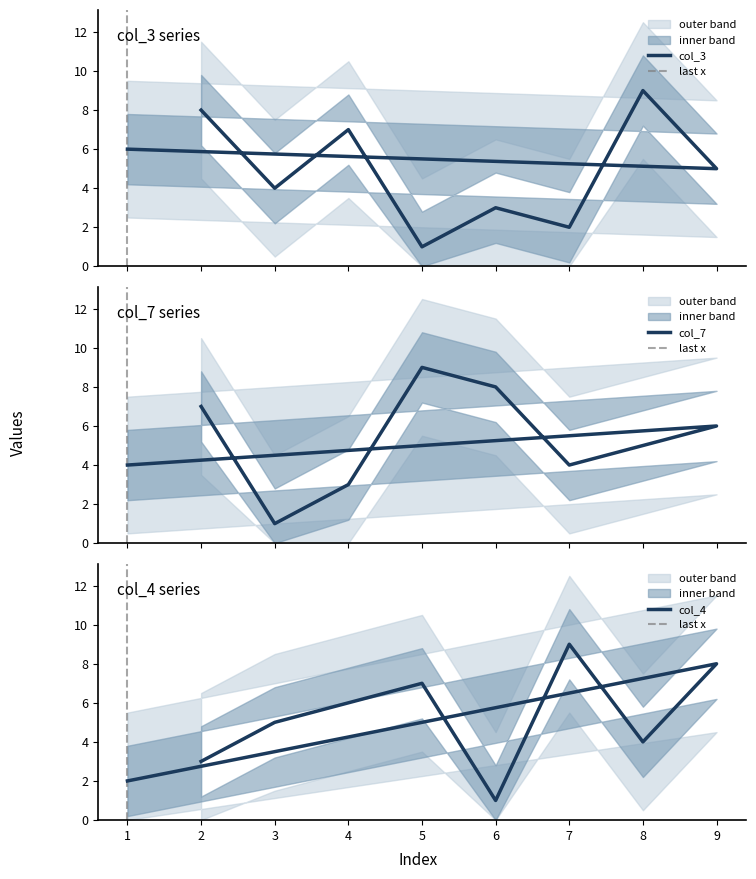

What are all the series names shown in the legend?

col_3, col_7, col_4